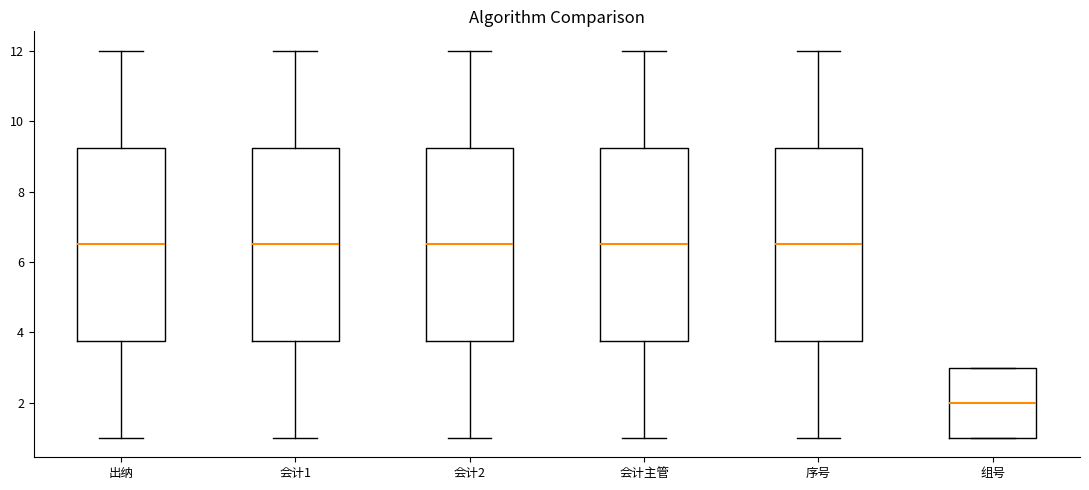

Which box's median line is the lowest?

组号